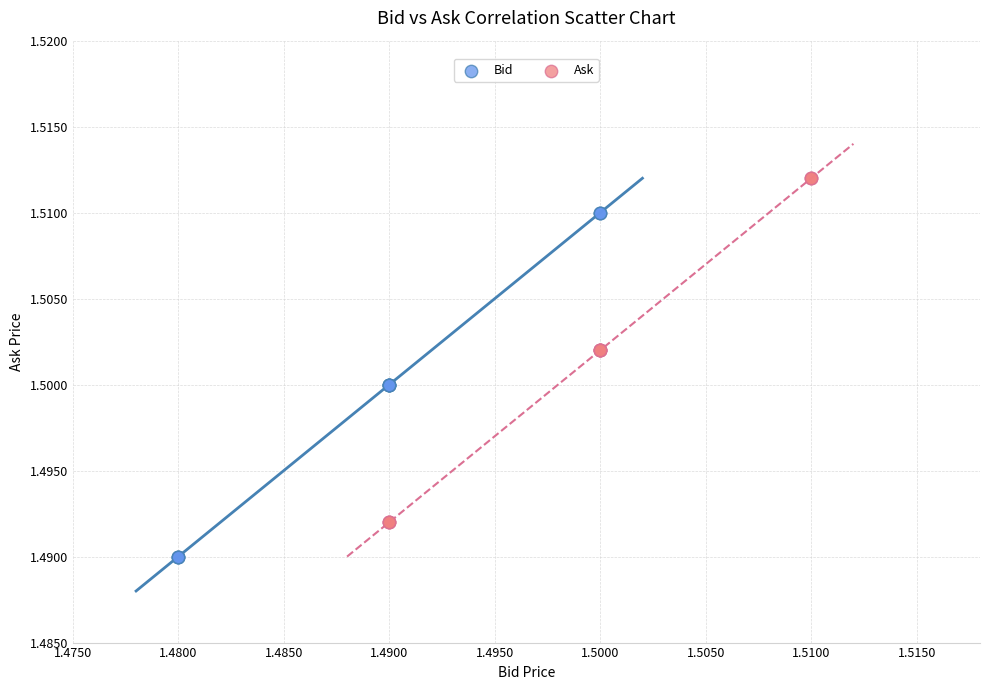

Which series contains the lowest Y value?

Bid